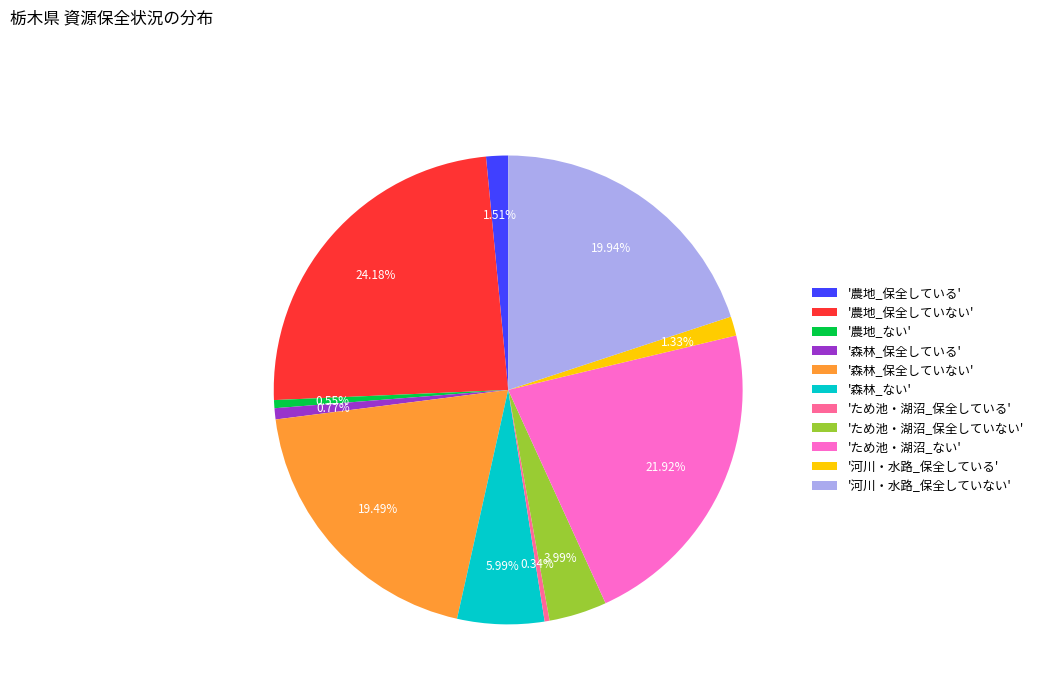

What is the ratio of the value at 'ため池・湖沼_保全している' to the value at '河川・水路_保全している'?

0.3